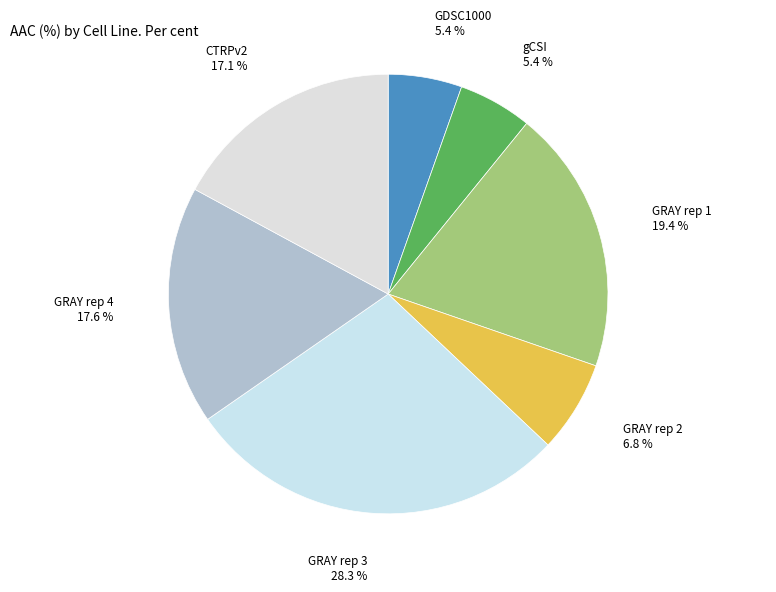

Which category has the biggest portion of the pie?

GRAY rep 3